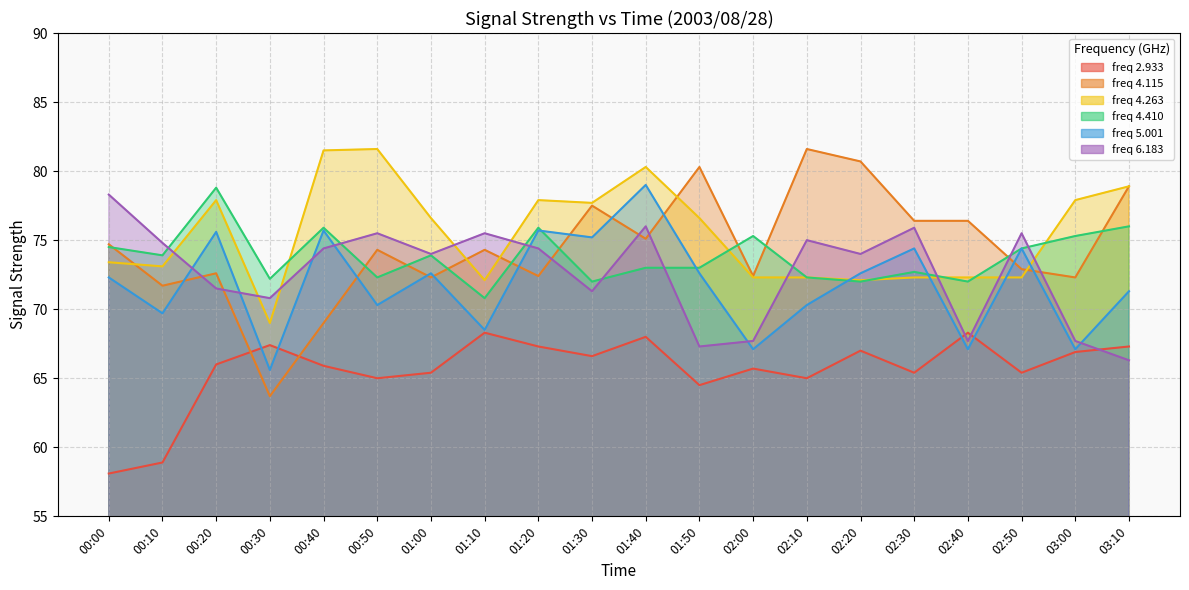

Between which two adjacent categories do 2.933 and 5.001 first intersect?

00:20 and 00:30